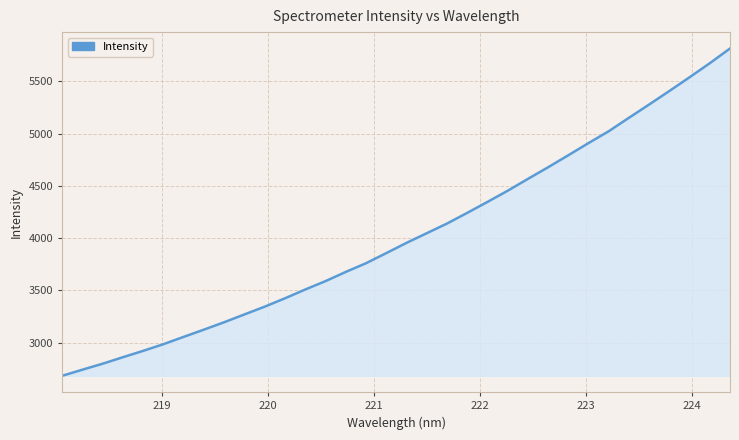

How many values exceed 3954?

17